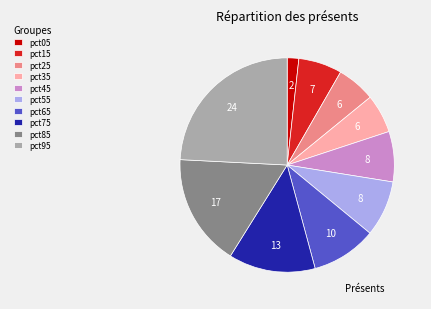

Is the sum of pct45 and pct55 greater than half?

No